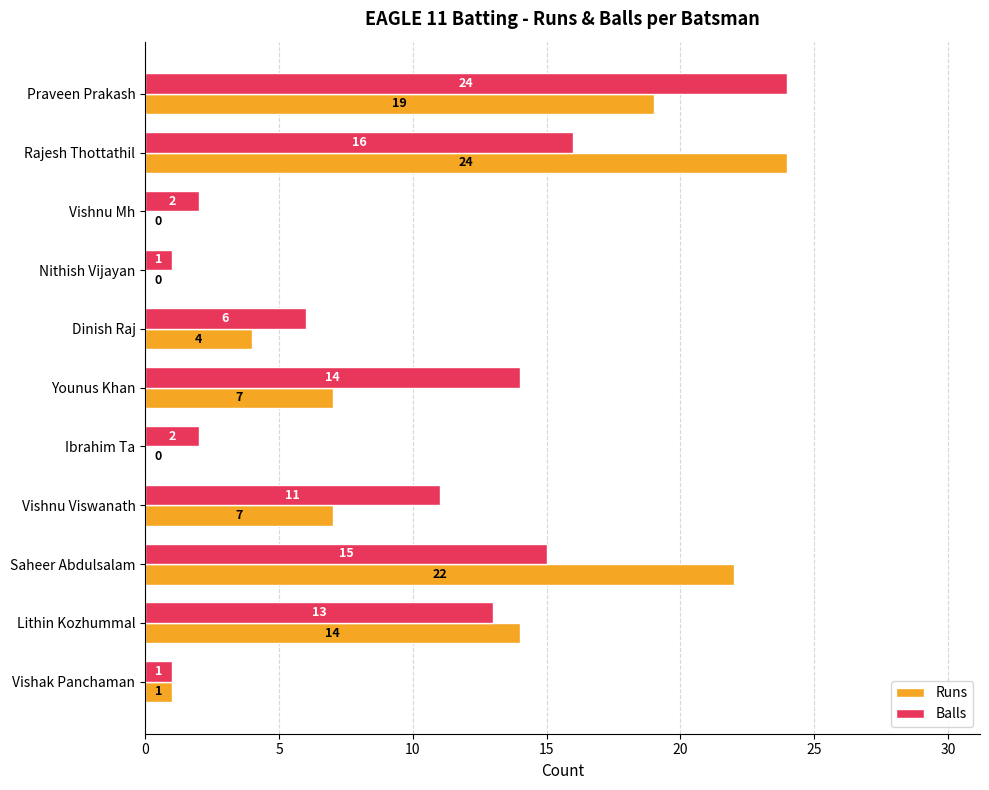

Between Praveen Prakash and Nithish Vijayan, which series saw the biggest shift?

Balls